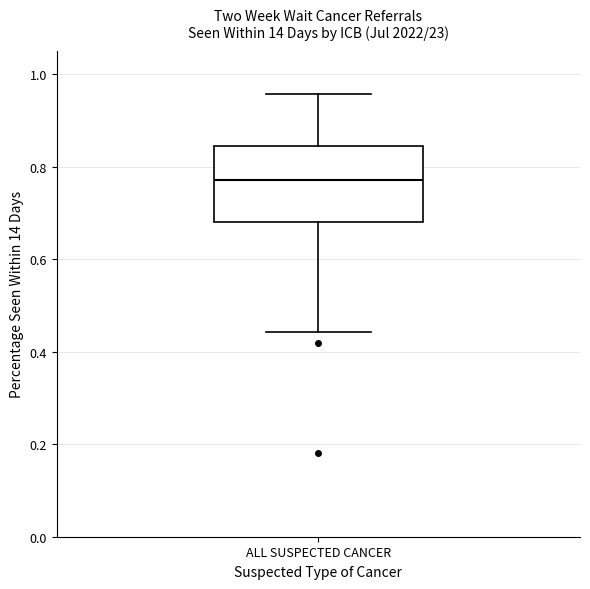

Read this box plot against the y-axis: the position of the median line, the range covered by the box, and the ends of both whiskers. The values are not printed on the chart, so give them approximately, as read against the axis.

median 0.78, box 0.68 to 0.84, whiskers 0.44 to 0.96